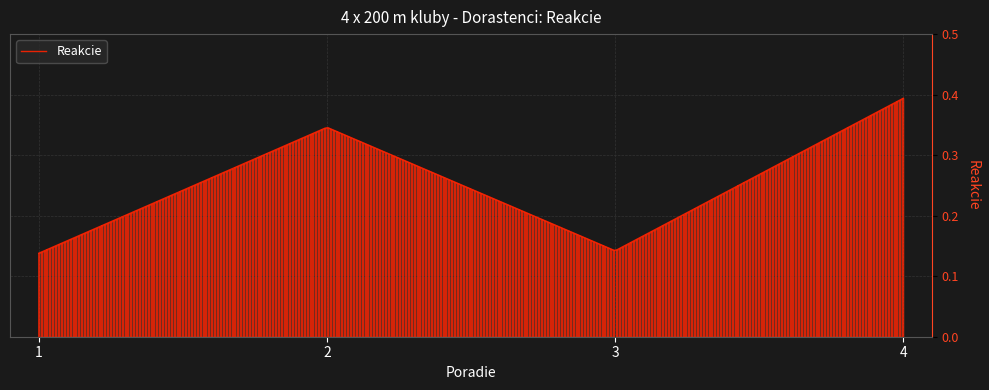

What value does the data have at 3?

0.1